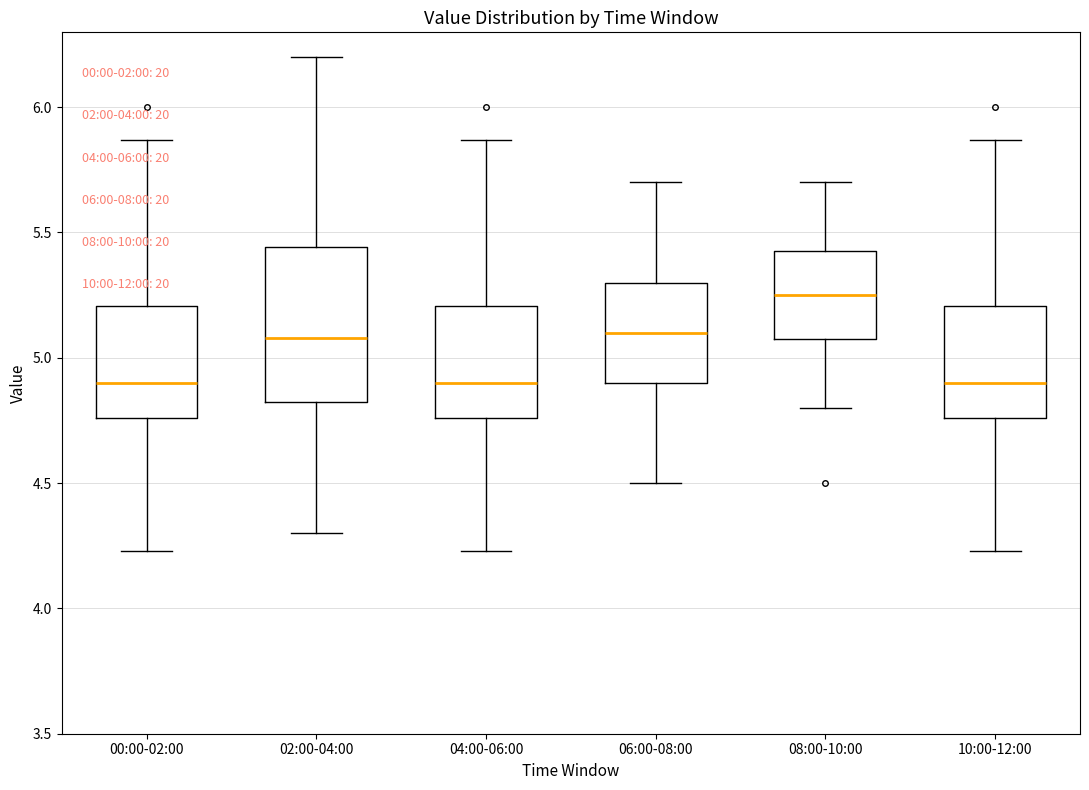

Where is the lower edge of the box for 08:00-10:00 on the y-axis? The values are not printed on the chart, so give them approximately, as read against the axis.

5.10